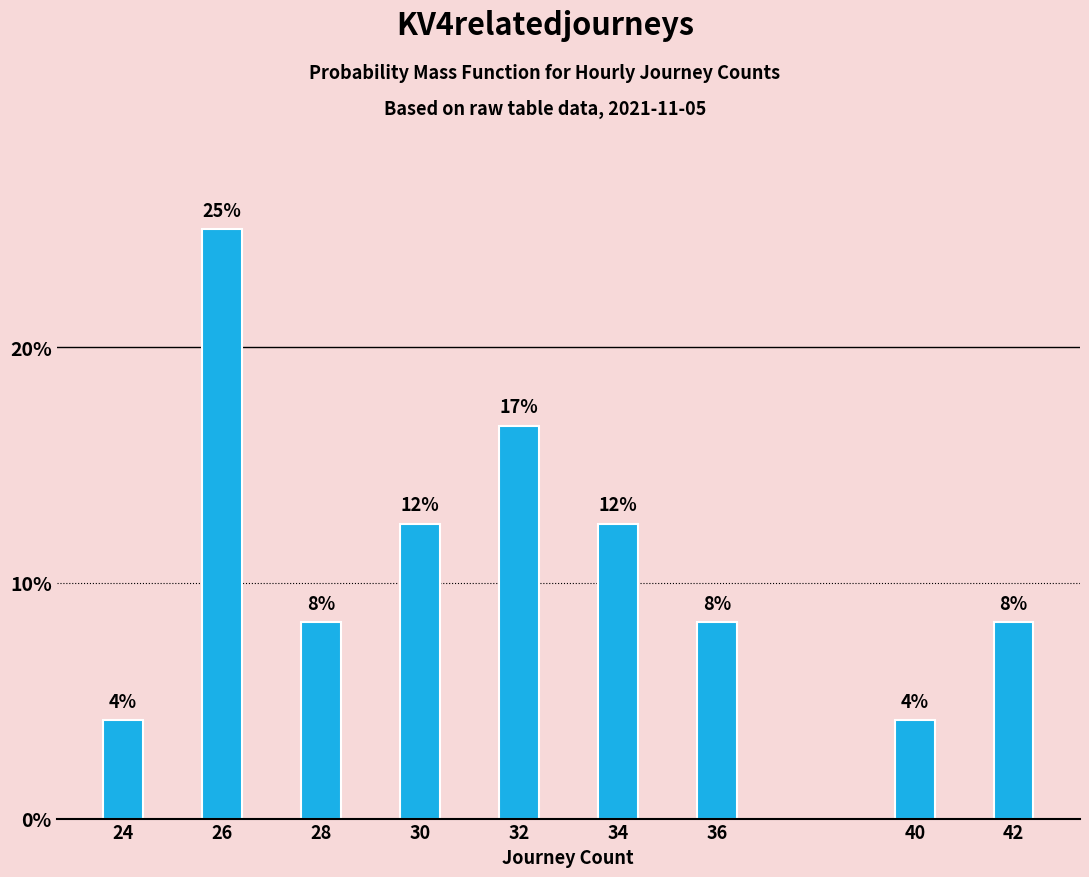

How many bars are there in total?

9